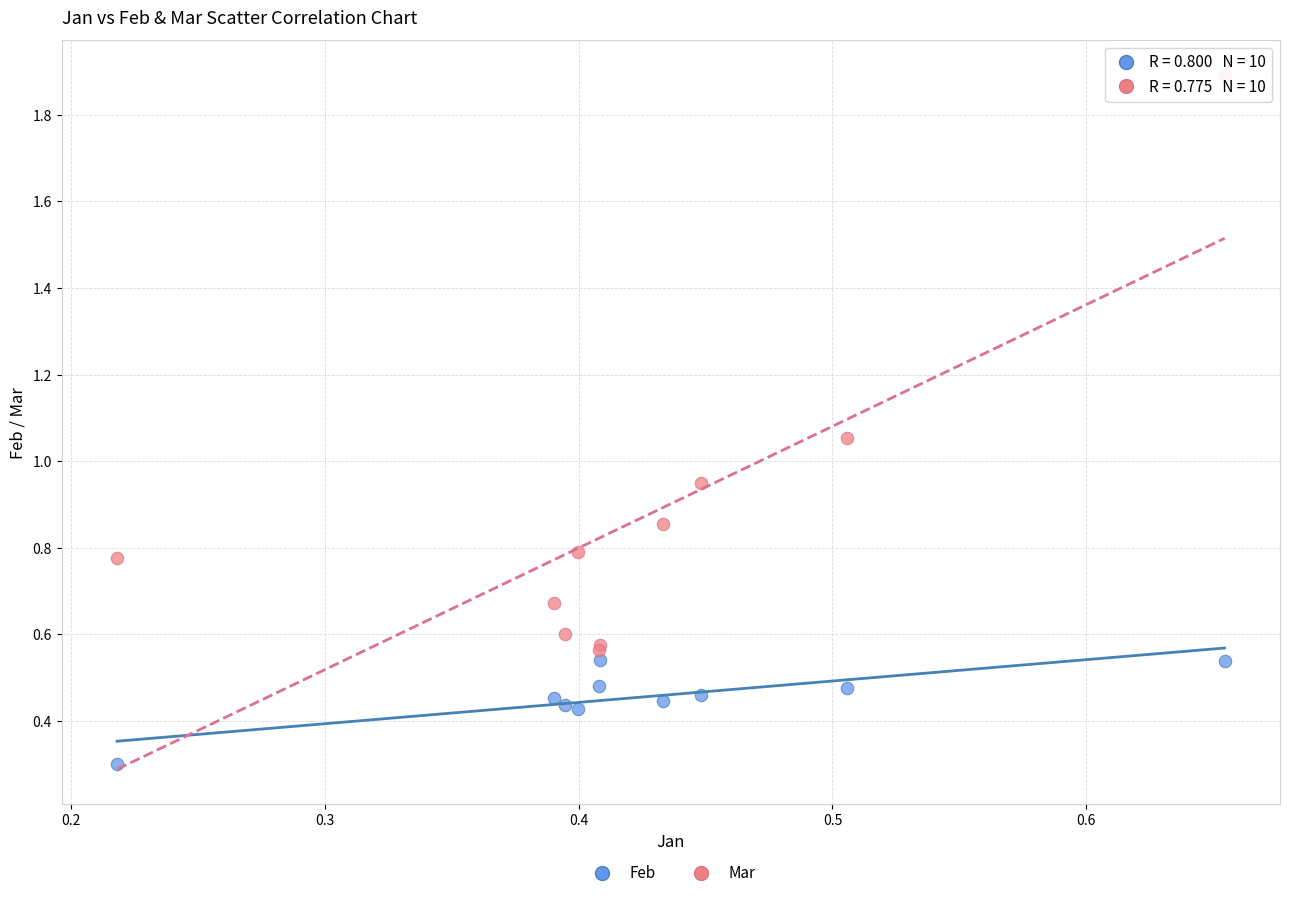

In the Feb series, what Y value is closest to 0?

0.3